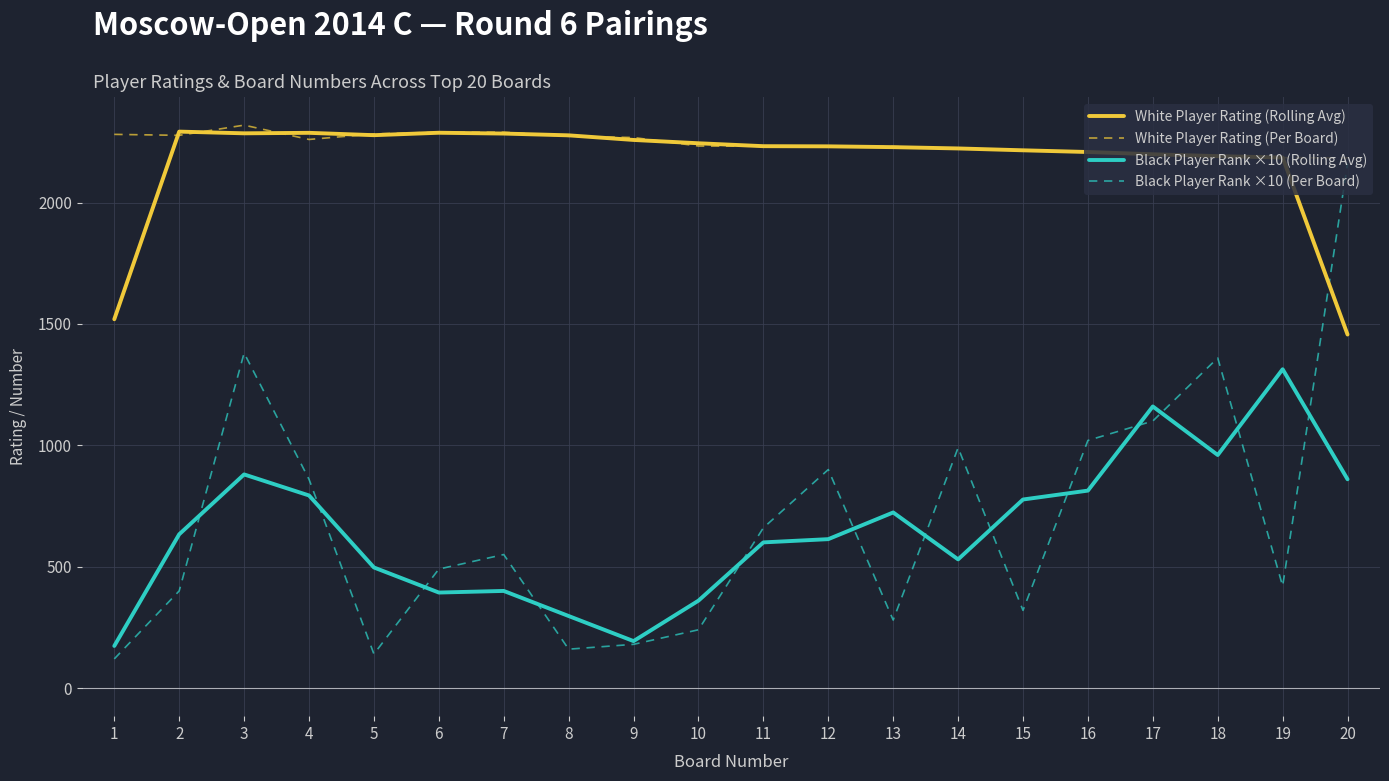

What is the maximum value shown in the chart?

2319.0